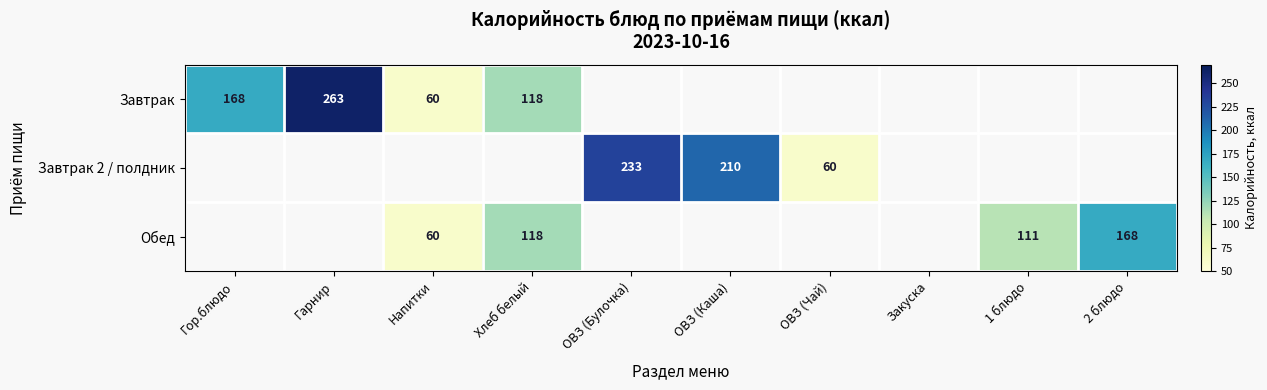

At how many categories does at least one series exceed 84?

7